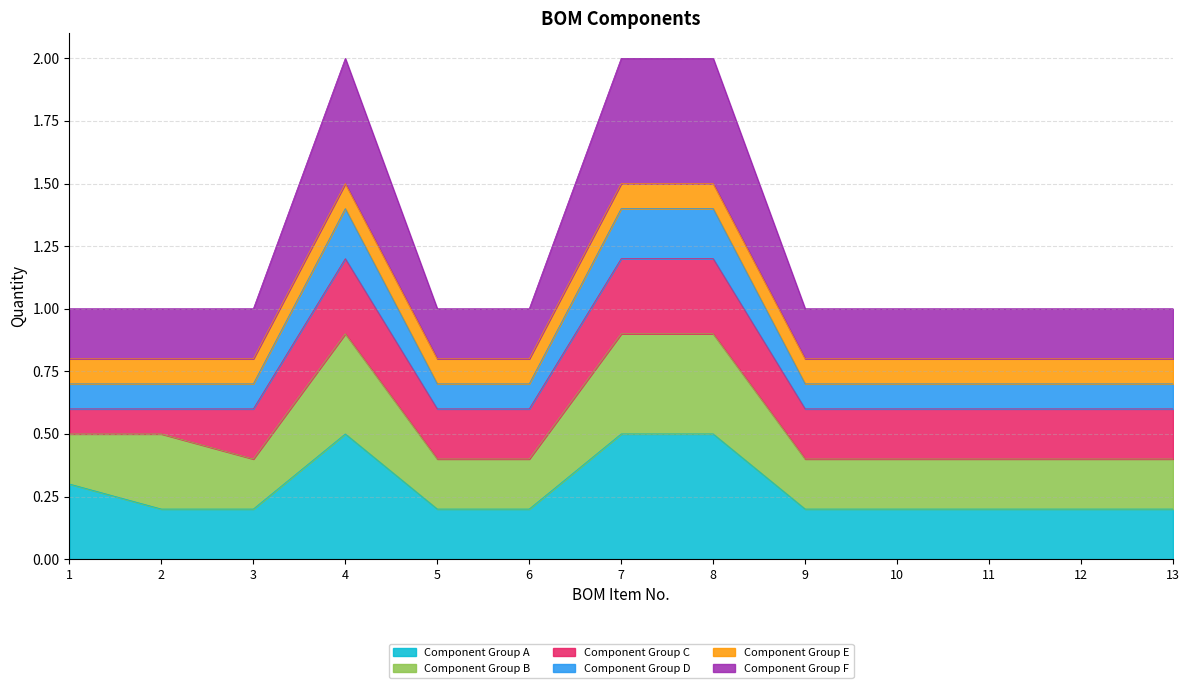

Which has a higher value, 7 or 2?

7